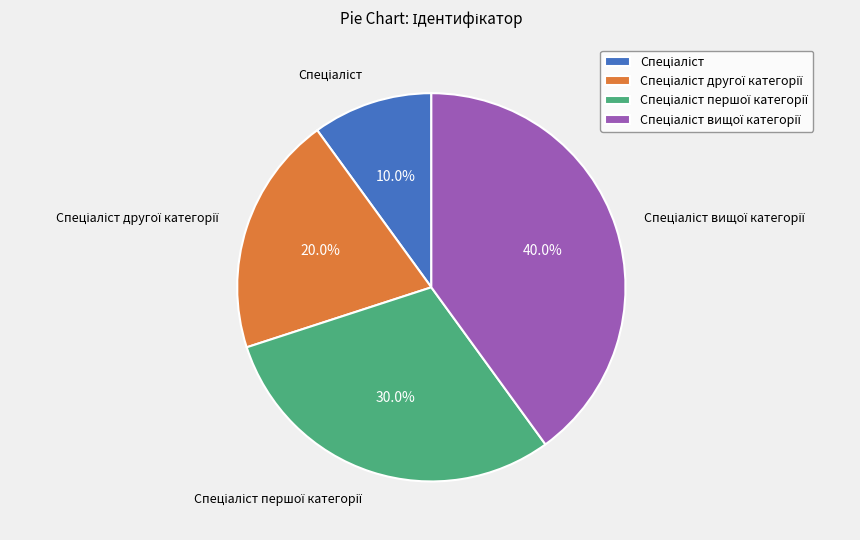

Is there any slice that represents more than half of the pie?

No